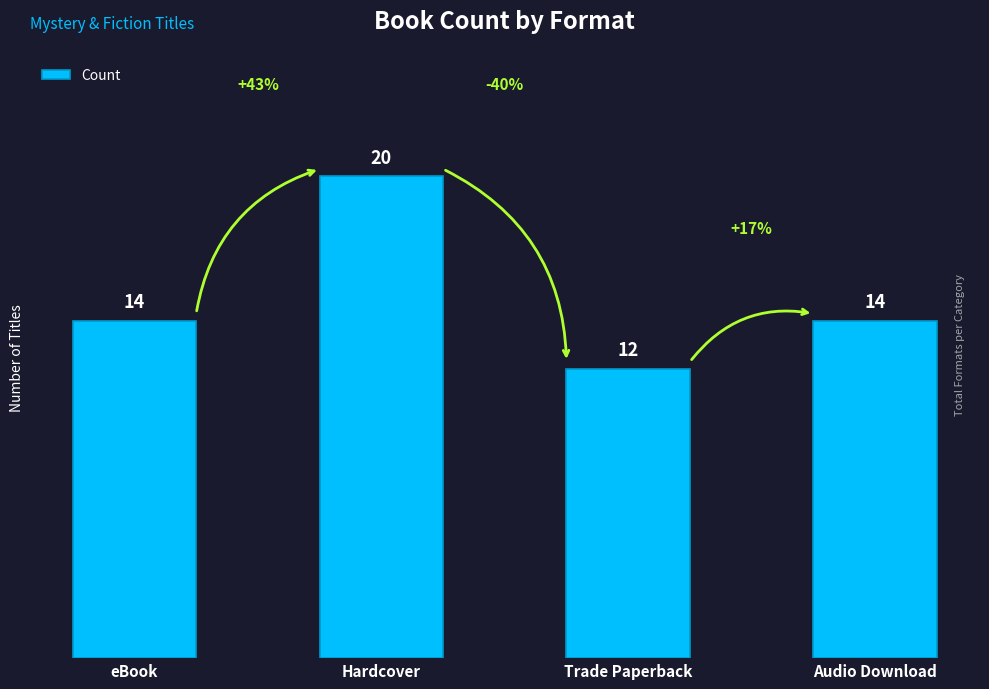

Which label corresponds to the largest value in the chart?

Hardcover